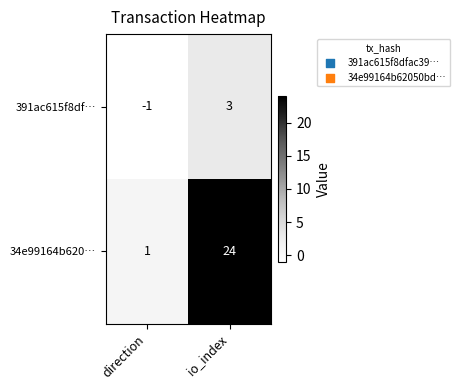

What is the difference between the 34e99164b620… values at direction and io_index?

23